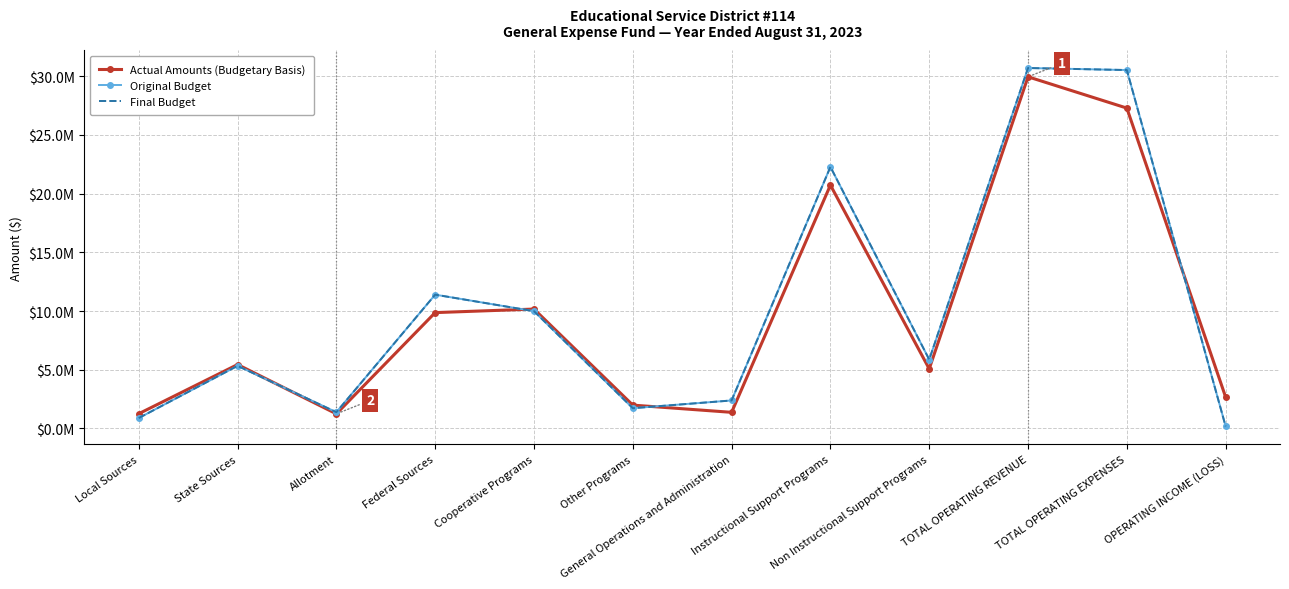

Read the Actual Amounts (Budgetary Basis) value at Other Programs.

1984151